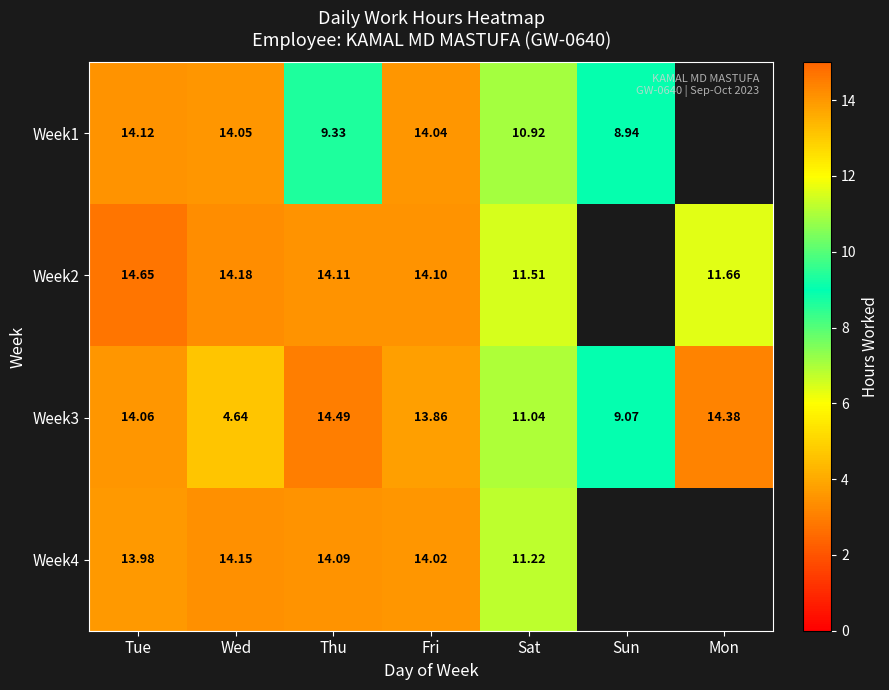

Which category has the highest value in the Week3 series?

Thu